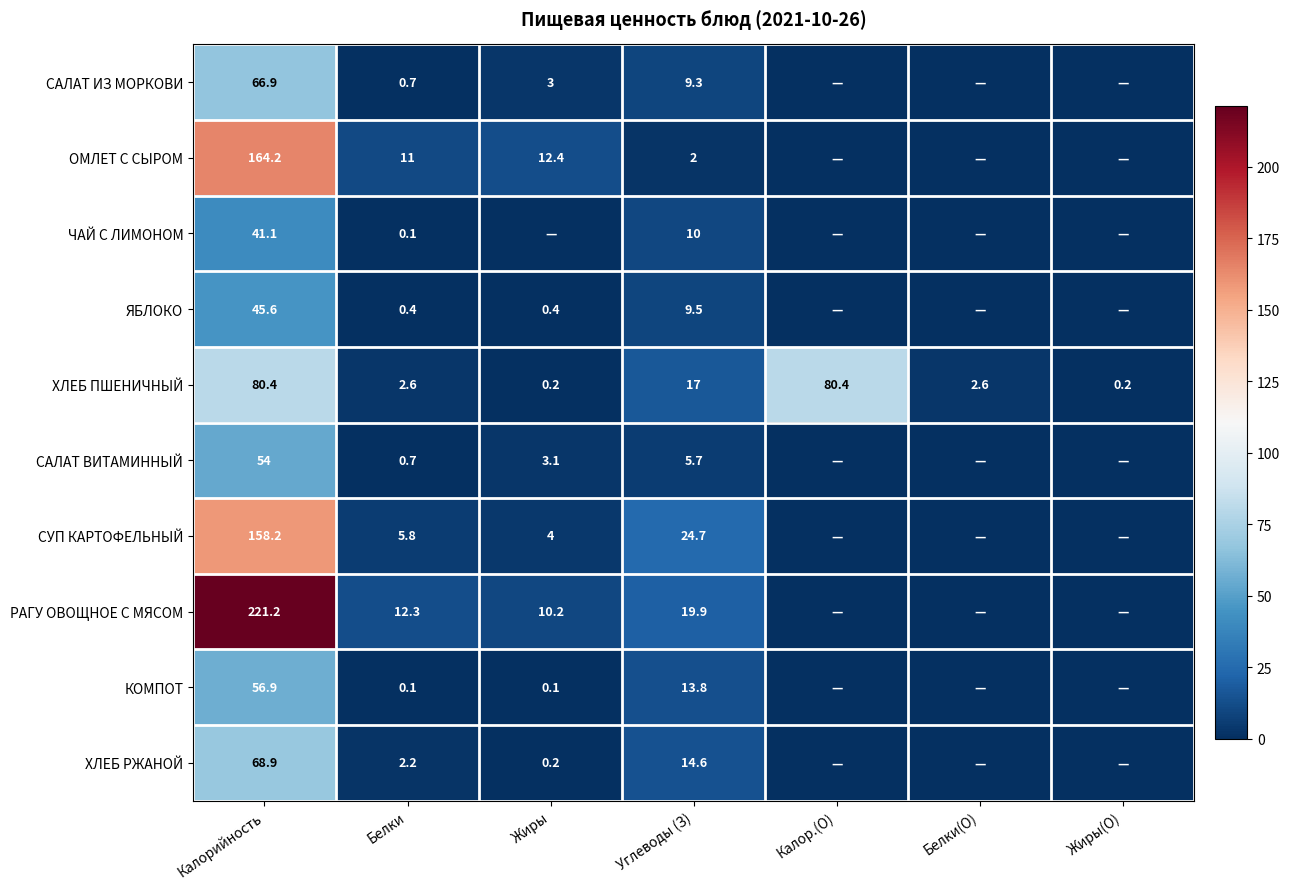

How many series are shown in this chart?

10